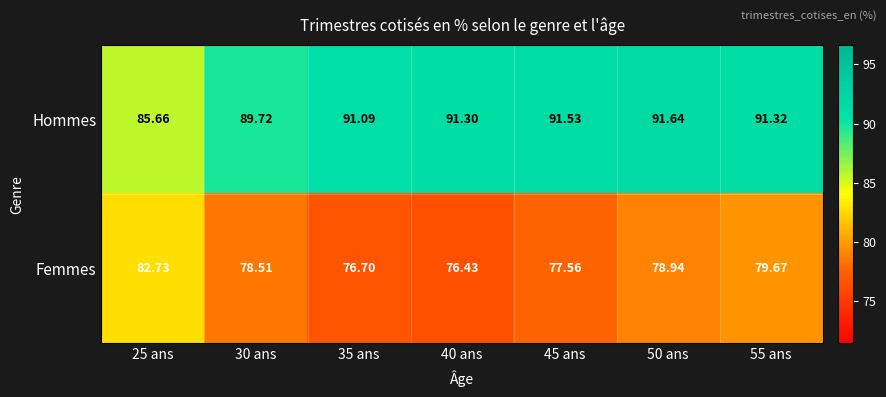

Is the value of Hommes at 25 ans greater than the value of Femmes at 25 ans?

Yes